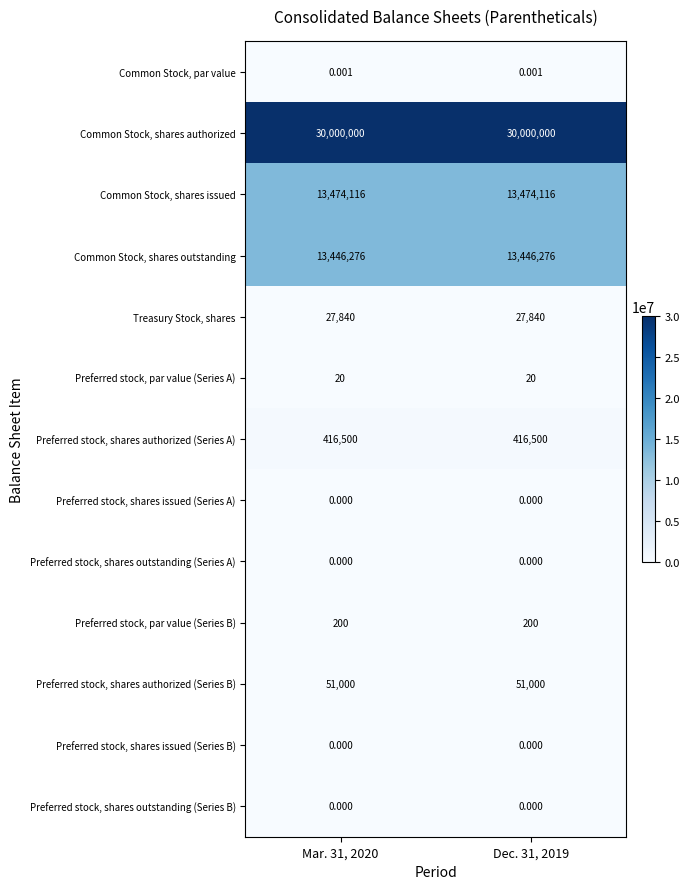

Which series has the largest total across all categories?

Common Stock, shares authorized